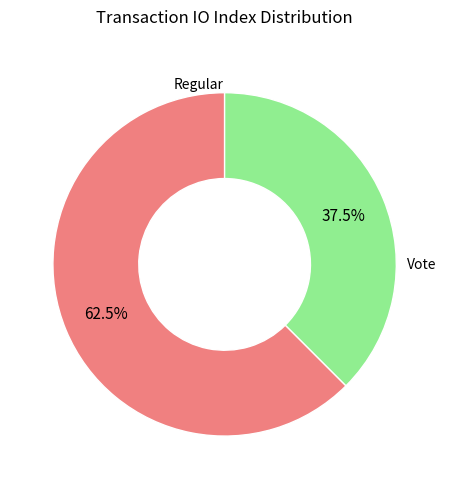

Does any single category account for the majority?

Yes